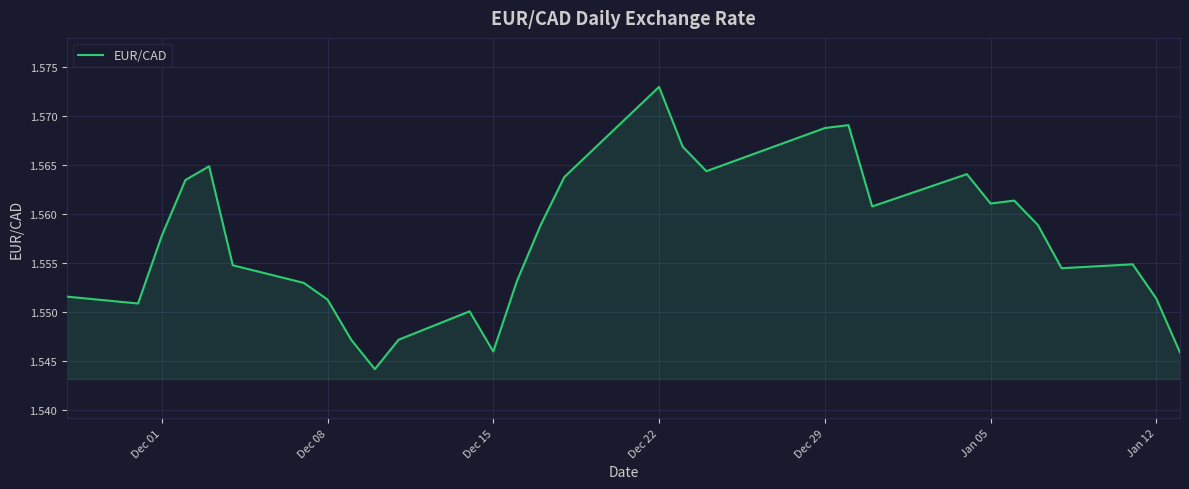

What is the maximum value shown in the chart?

1.6